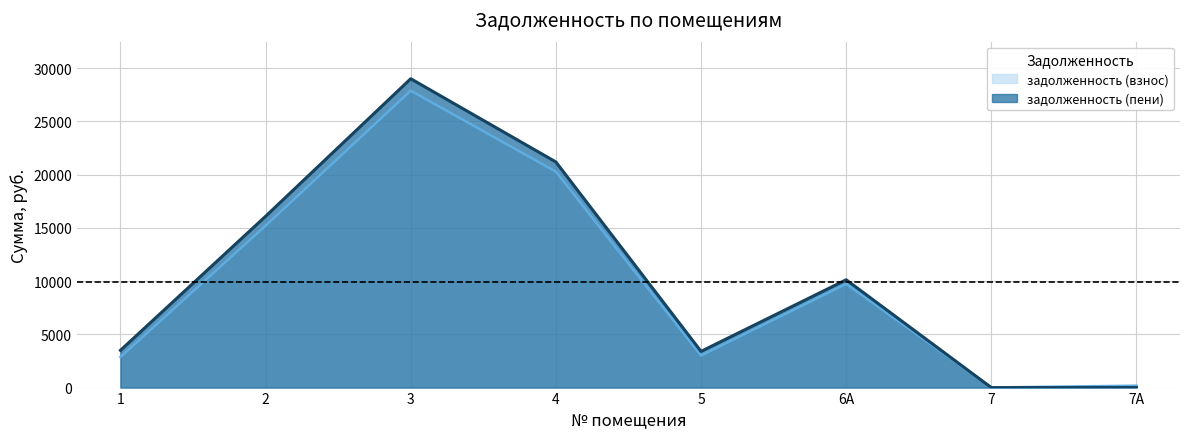

Where does the задолженность (взнос) series first go above 9729?

2